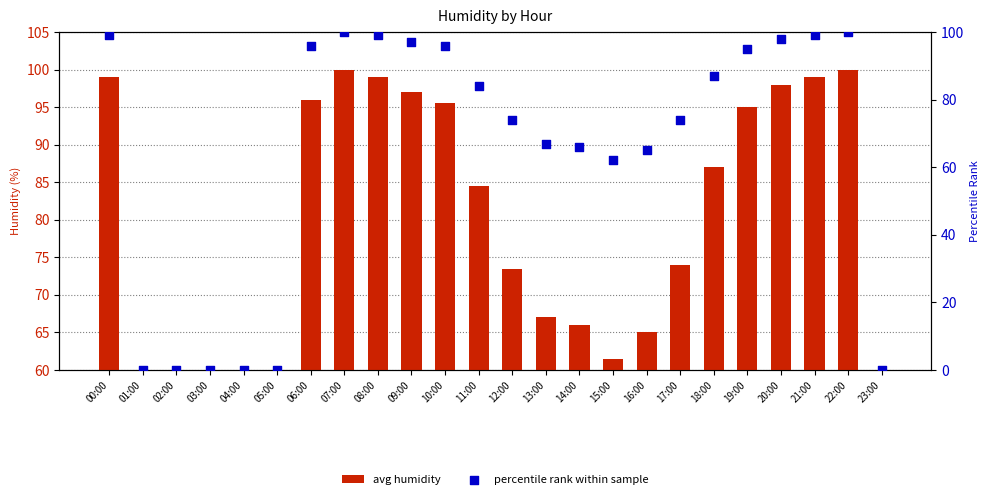

Is the value of avg humidity at 06:00 greater than the value of percentile rank within sample at 21:00?

No